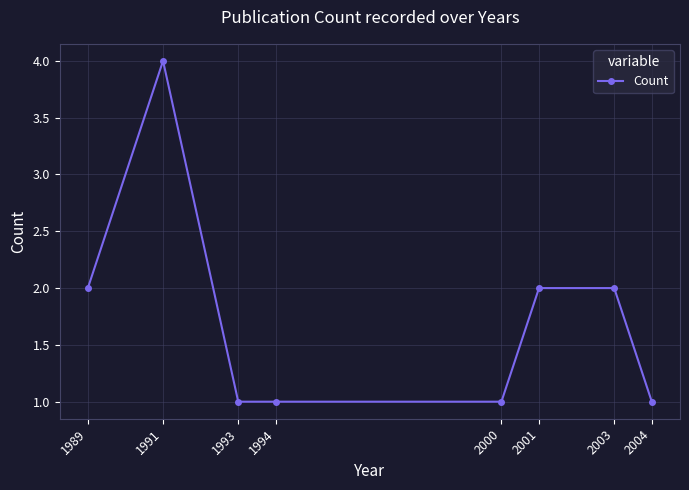

Reading right to left, what are all the values shown in this chart?

1	2	2	1	1	1	4	2